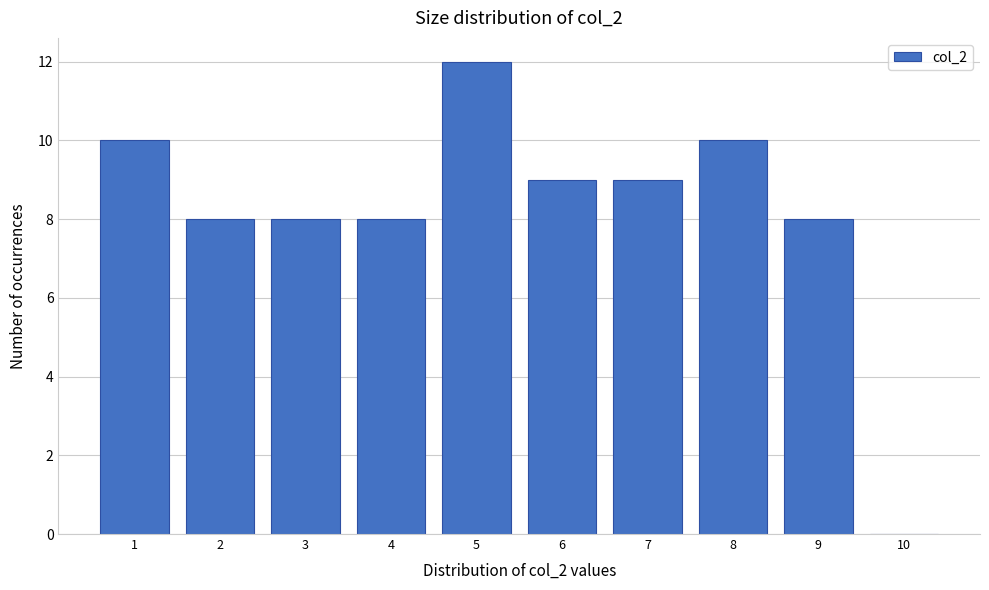

Reading right to left, list all the values displayed in this chart.

10=0	9=8	8=10	7=9	6=9	5=12	4=8	3=8	2=8	1=10